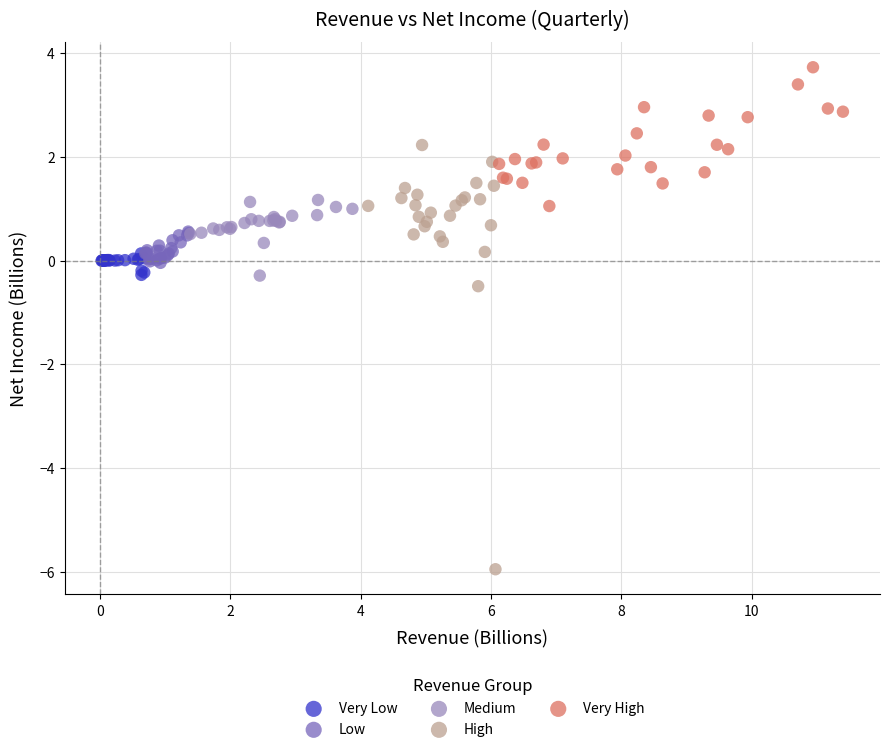

Which series contains the highest Y value?

Very High